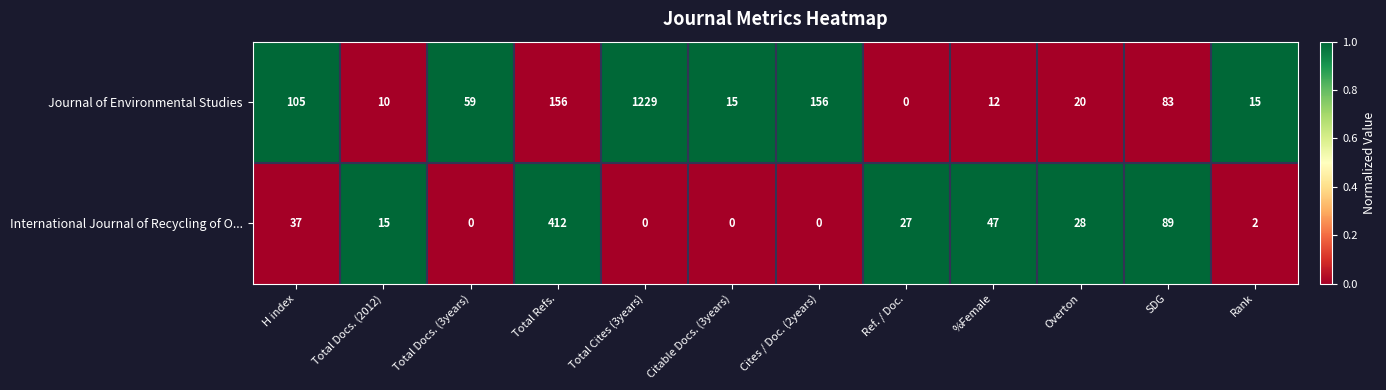

What is the difference between the highest and lowest values at Total Docs. (2012)?

5